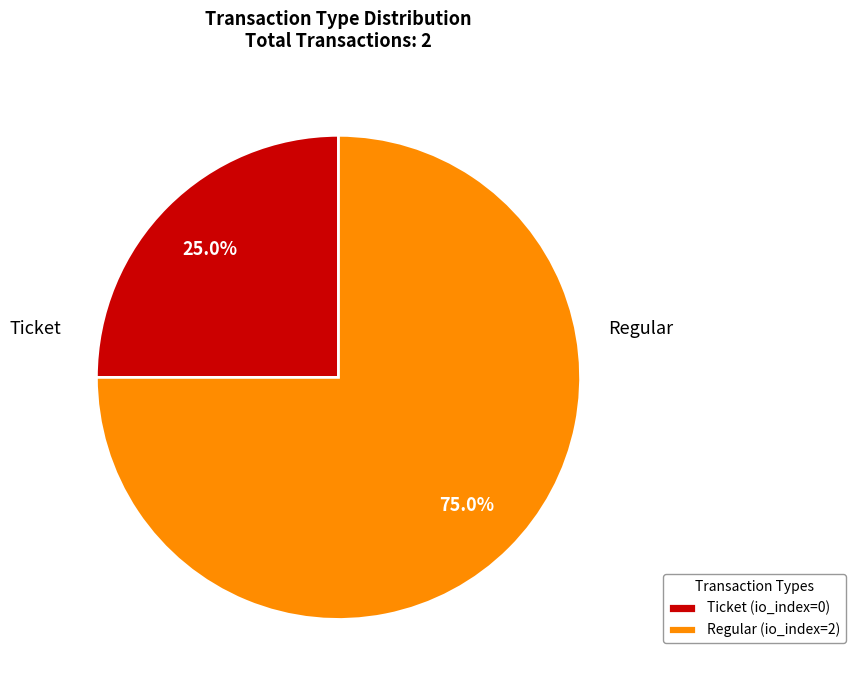

To the nearest percent, what is the combined percentage of Ticket and Regular?

100%